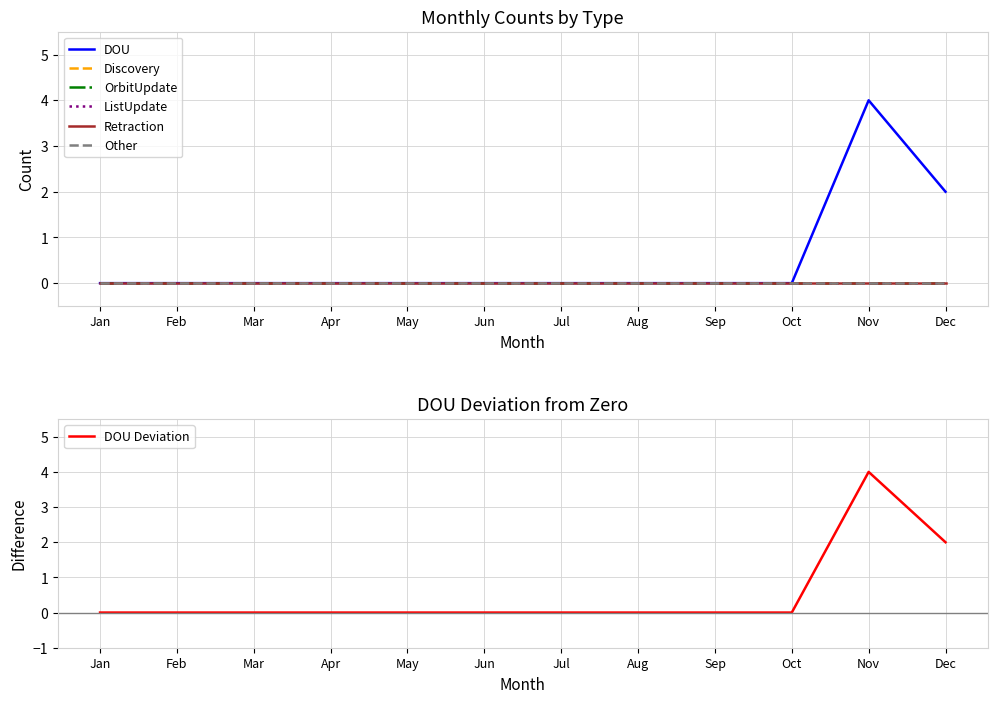

Reading left to right, list all the values displayed in this chart.

DOU: 0	0	0	0	0	0	0	0	0	0	4	2
Discovery: 0	0	0	0	0	0	0	0	0	0	0	0
OrbitUpdate: 0	0	0	0	0	0	0	0	0	0	0	0
ListUpdate: 0	0	0	0	0	0	0	0	0	0	0	0
Retraction: 0	0	0	0	0	0	0	0	0	0	0	0
Other: 0	0	0	0	0	0	0	0	0	0	0	0